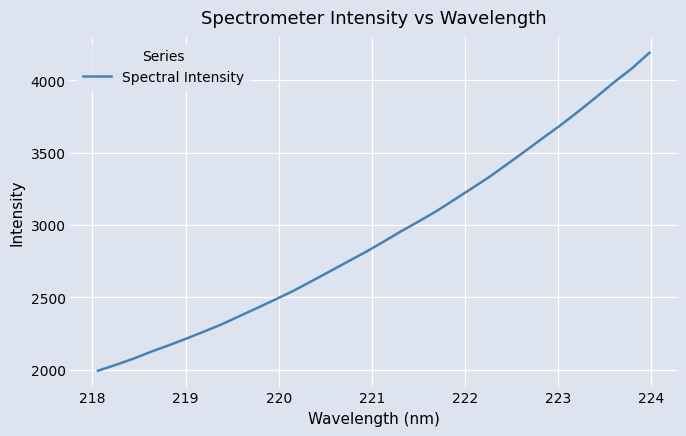

What is the minimum value shown in the chart?

1994.1